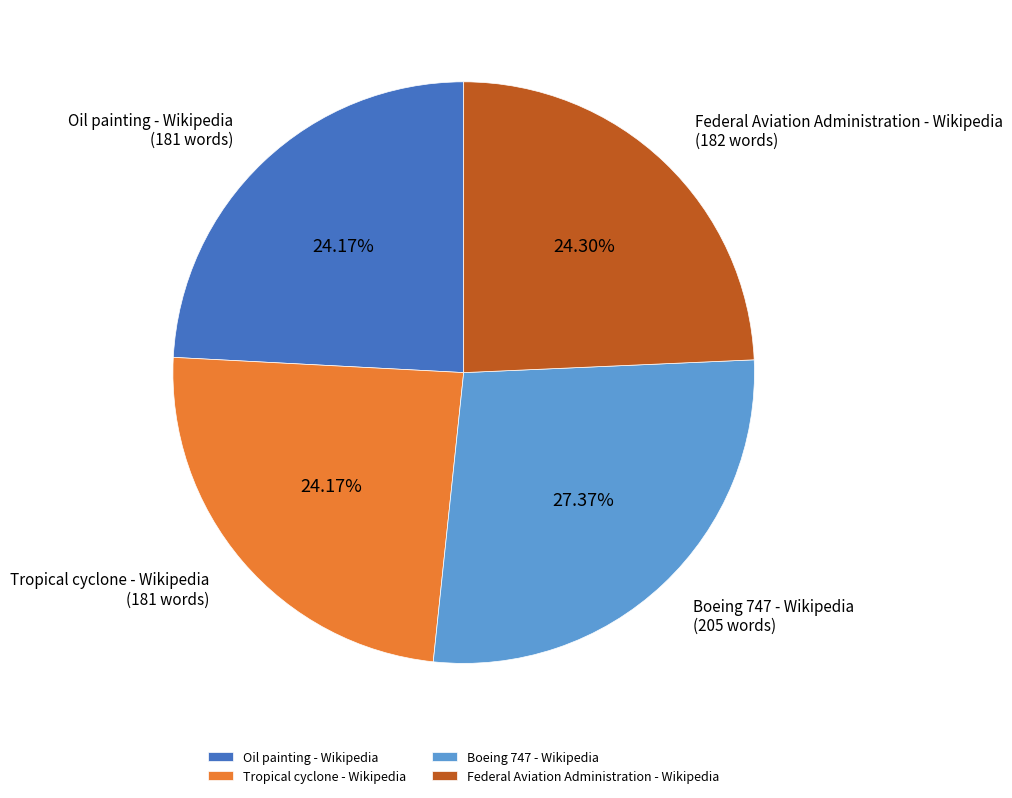

To the nearest percent, what portion does Boeing 747 - Wikipedia represent?

27%